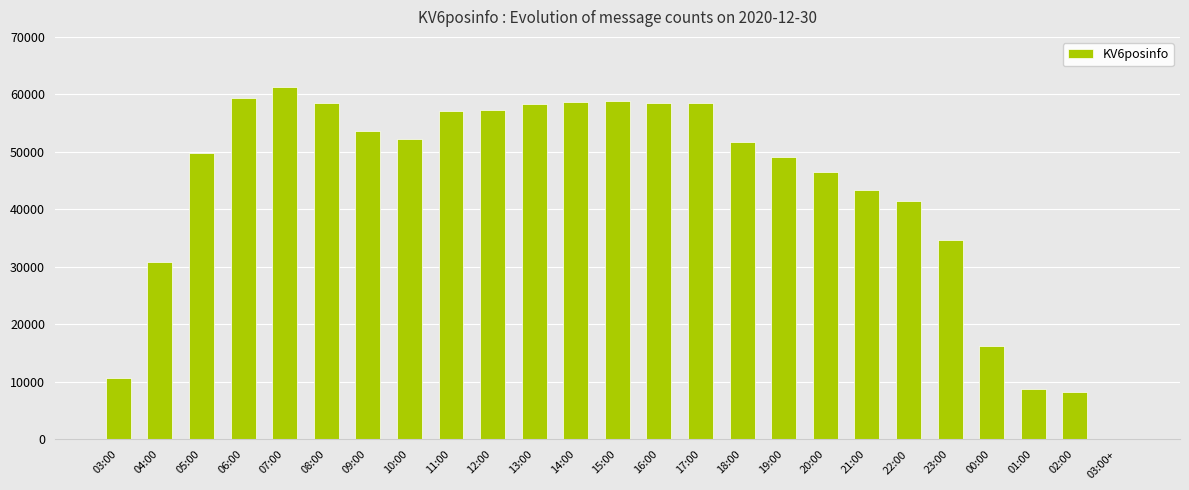

Where is the data nearest to the value 30636?

04:00